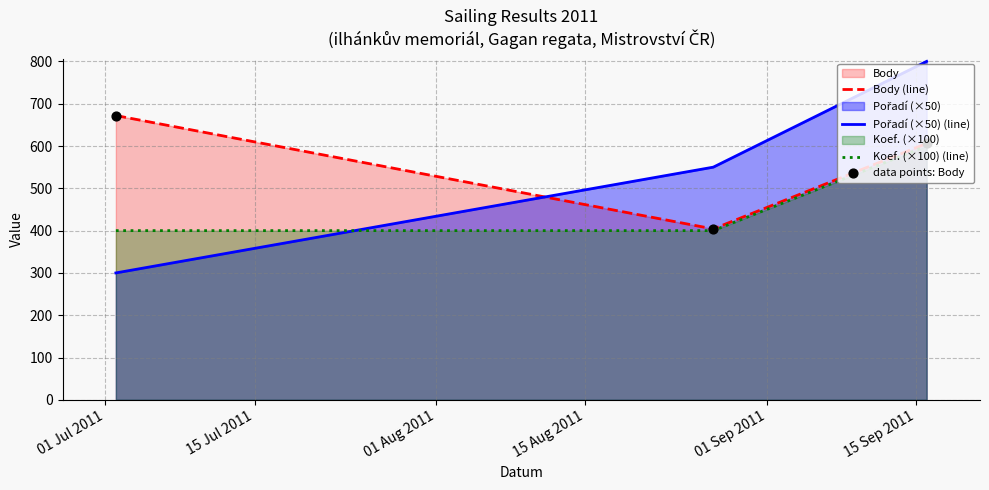

What is the greatest value displayed?

800